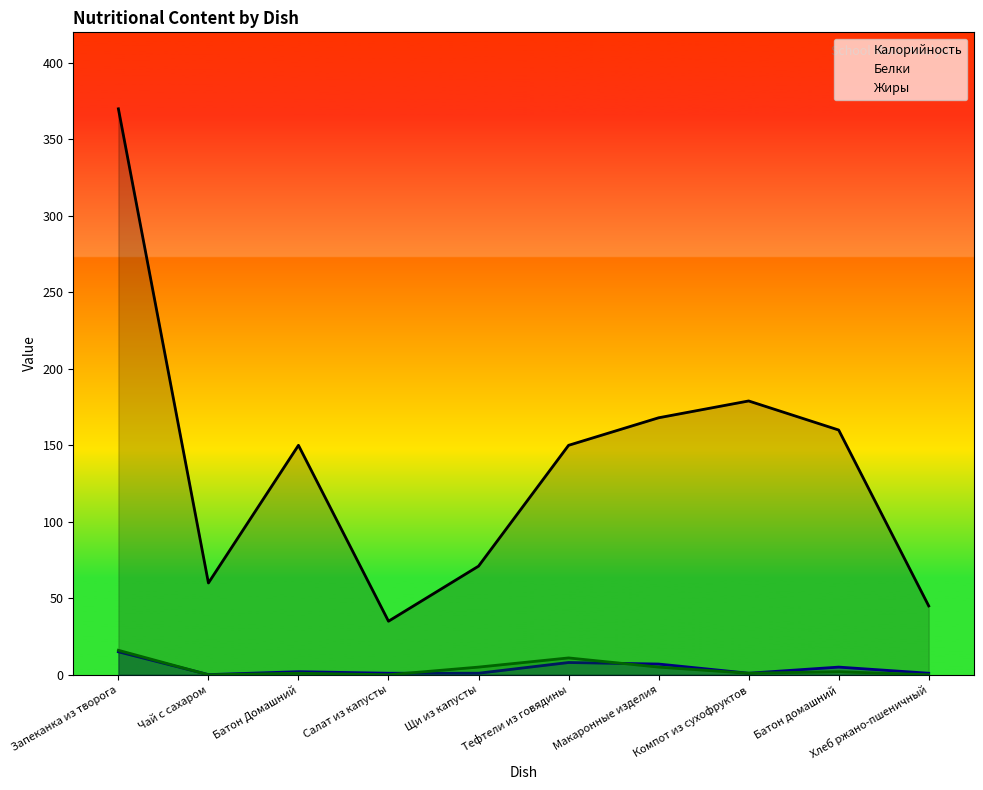

In Жиры, how many points are higher than both neighbors (excluding endpoints)?

3